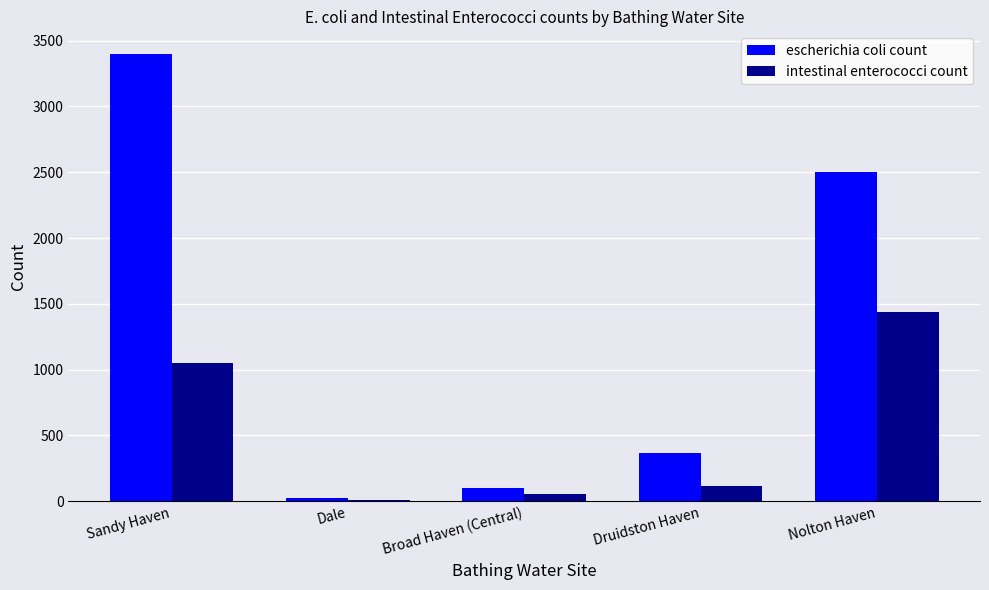

Reading left to right, transcribe all the data shown in this chart.

escherichia coli count: 3400	27	100	370	2500
intestinal enterococci count: 1050	10	55	118	1440